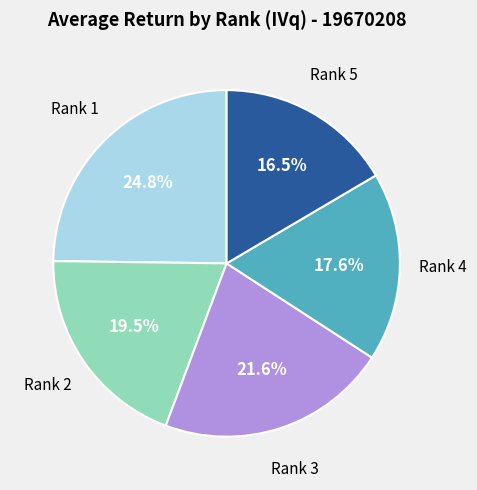

To the nearest percent, what is the difference between the largest and smallest slice percentages?

8%